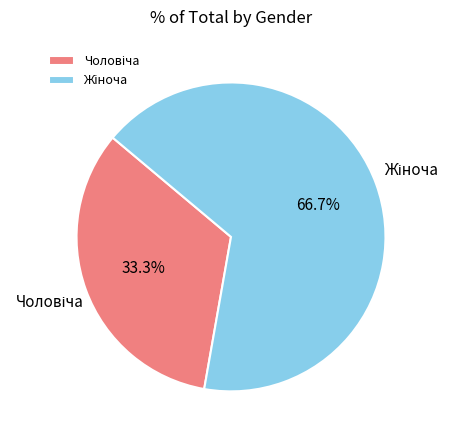

Does any single category account for the majority?

Yes